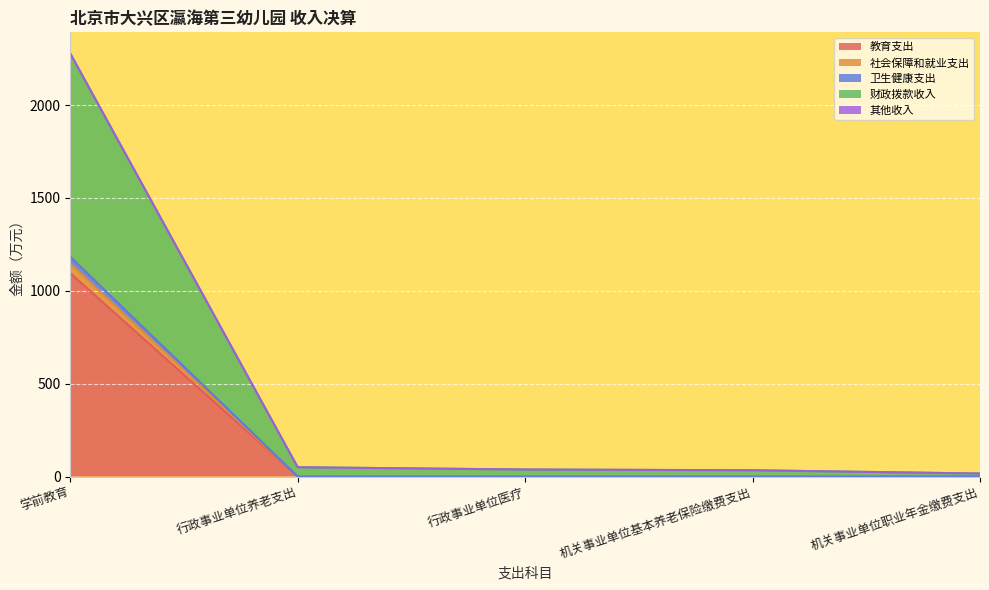

At which label does 财政拨款收入 reach its peak?

学前教育